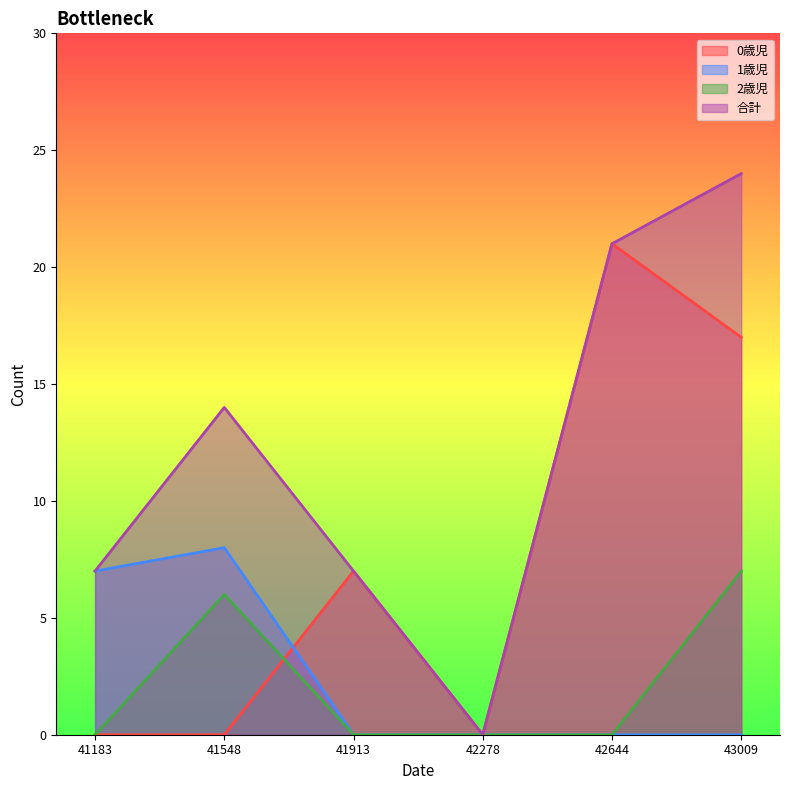

How many positive values does the 0歳児 series have?

3